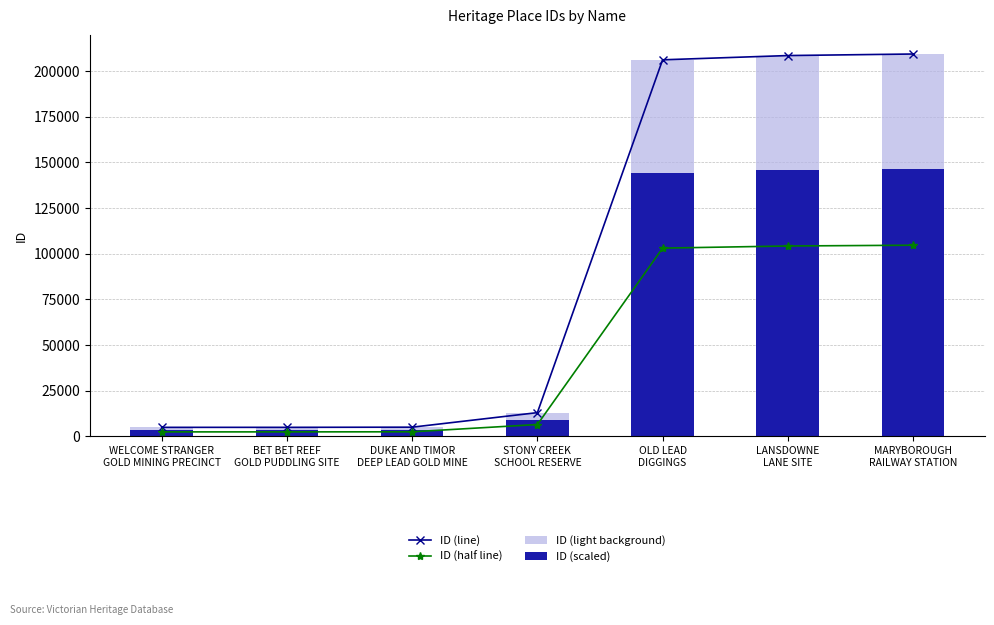

What is the value of the ID (half line) bar at the 6th from the left?

104256.5